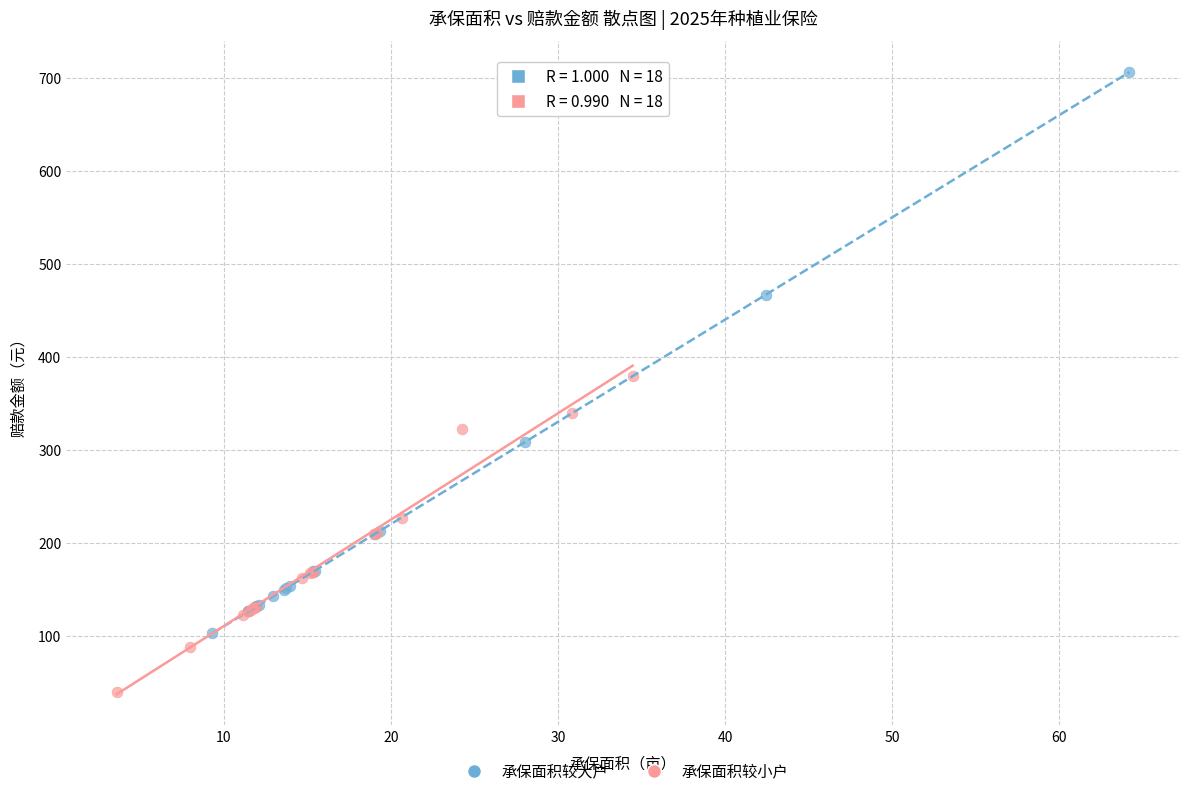

Which series has the largest Y range (max minus min)?

承保面积较大户